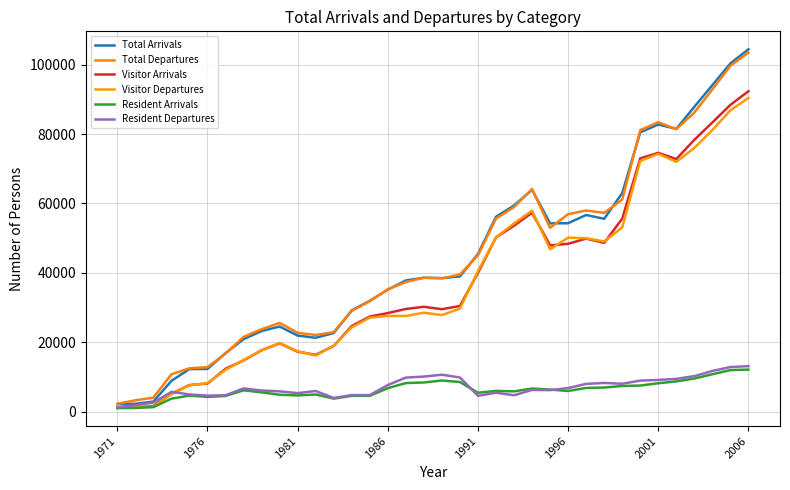

How many lines are shown in the chart?

6